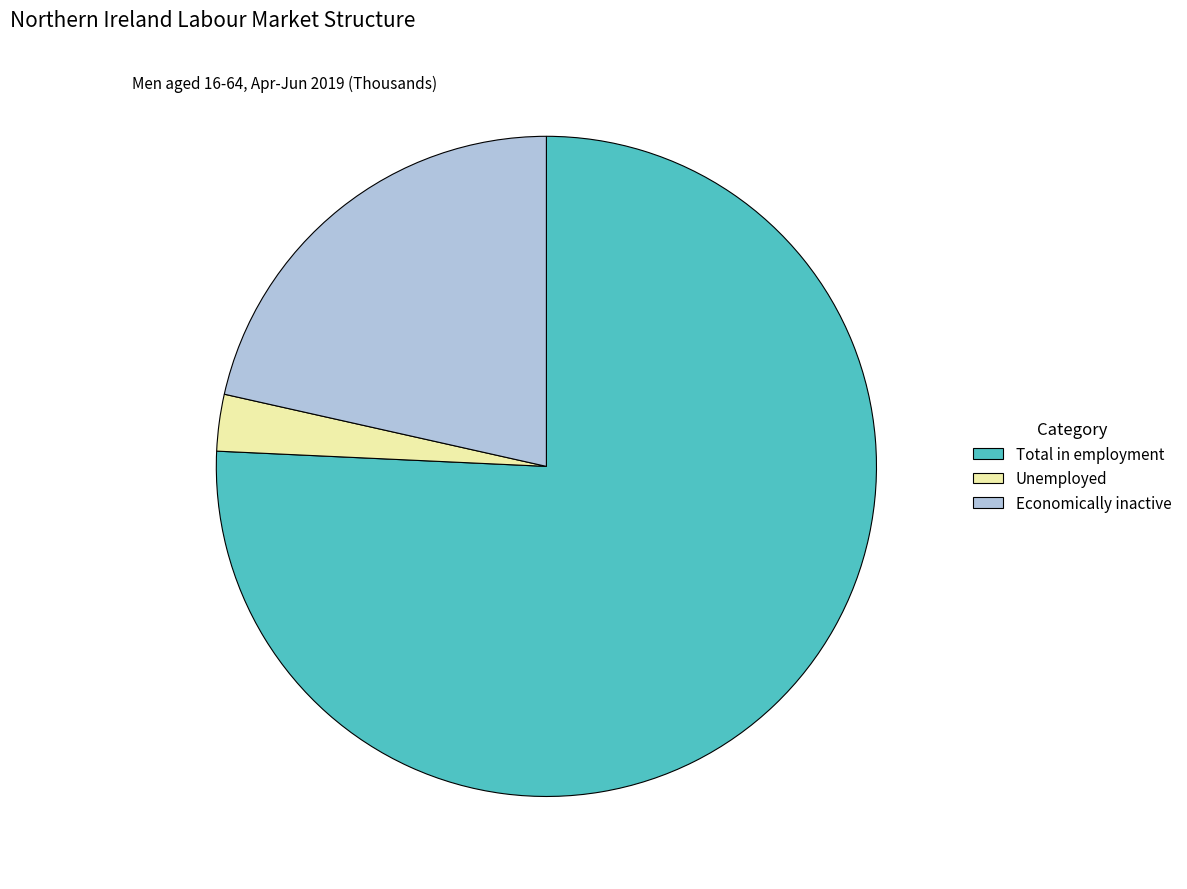

Count the number of slices in the pie.

3